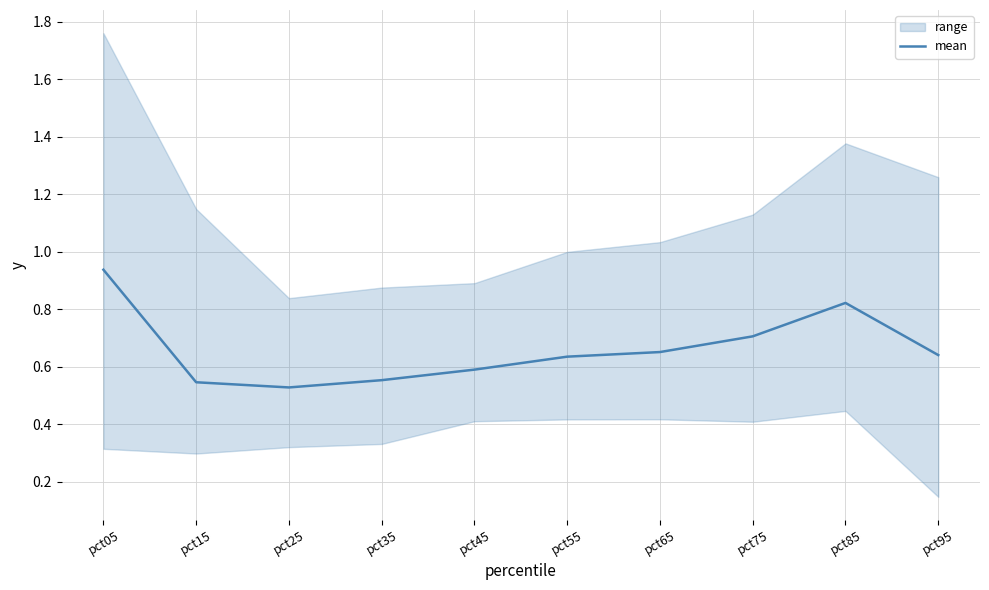

How many lines are shown in the chart?

1